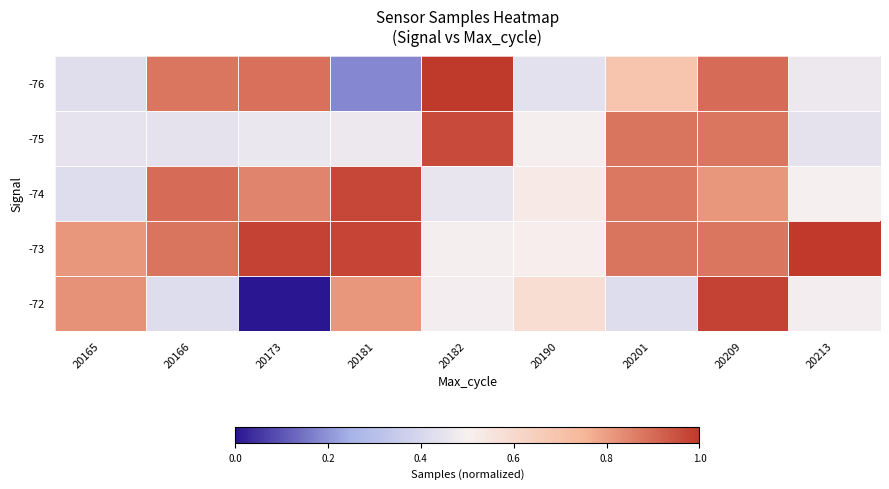

What is the total value across all series at 20201?

3.8